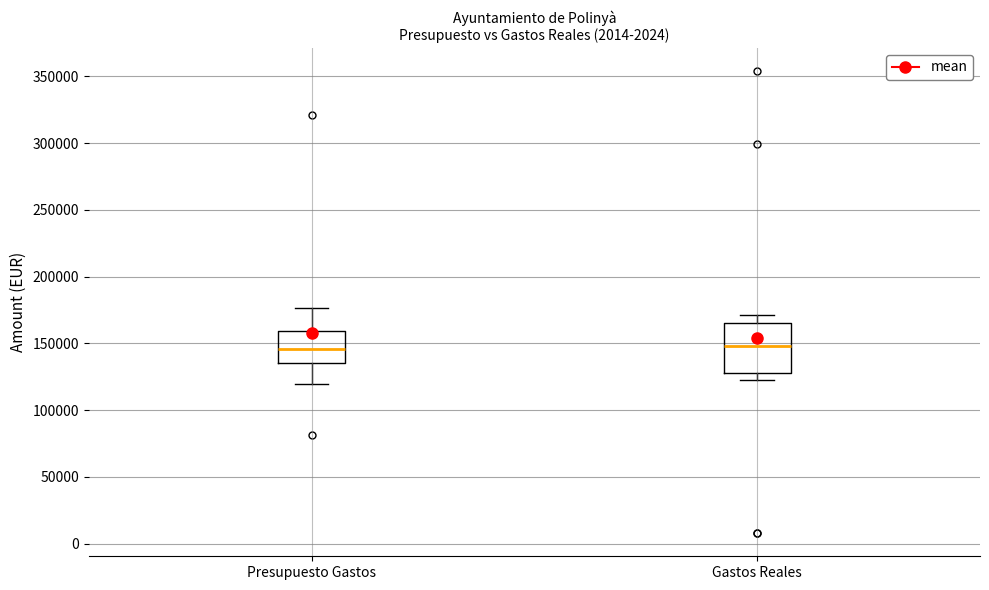

Where is the upper edge of the box for Gastos Reales on the y-axis? The values are not printed on the chart, so give them approximately, as read against the axis.

165000